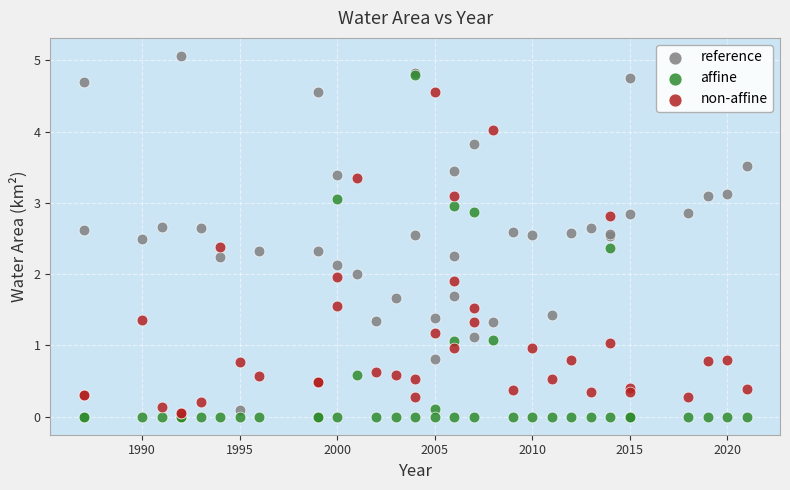

What are all the series names shown in the legend?

reference, affine, non-affine